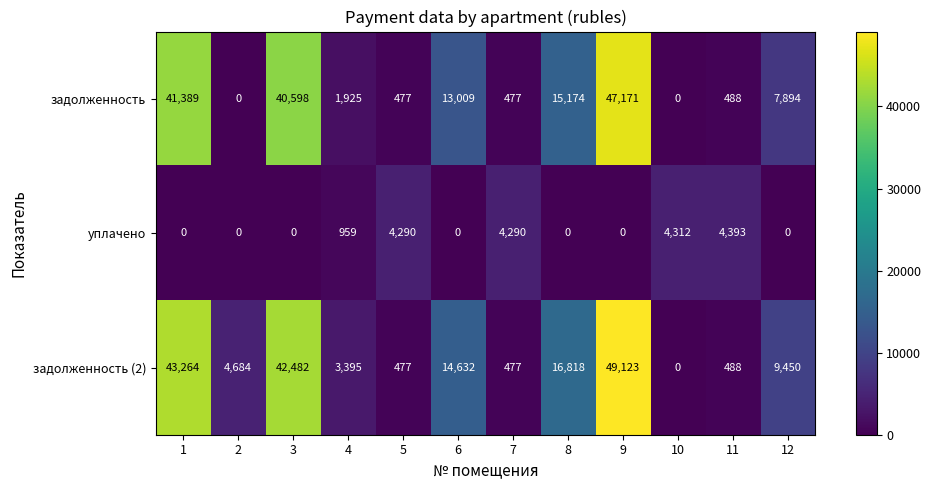

At which label does задолженность (2) reach its peak?

9